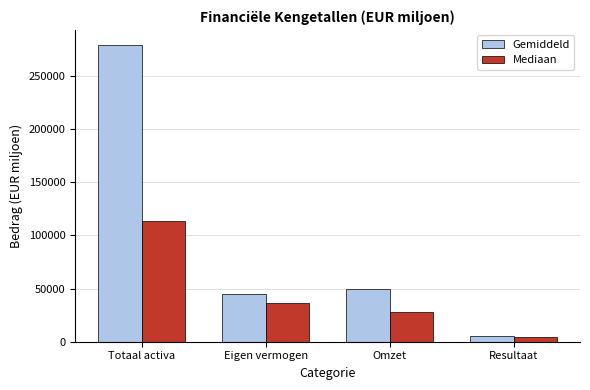

True or false: Mediaan has a value of 28374 at Omzet.

True